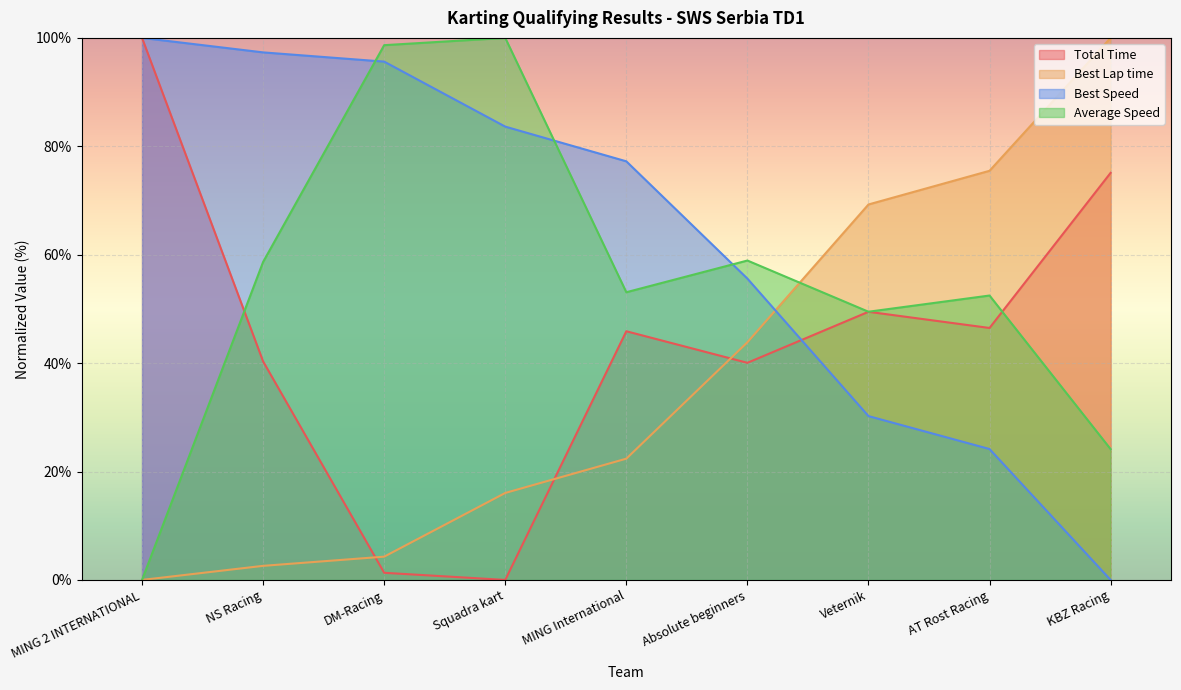

Which series has the largest range (max minus min)?

Total Time